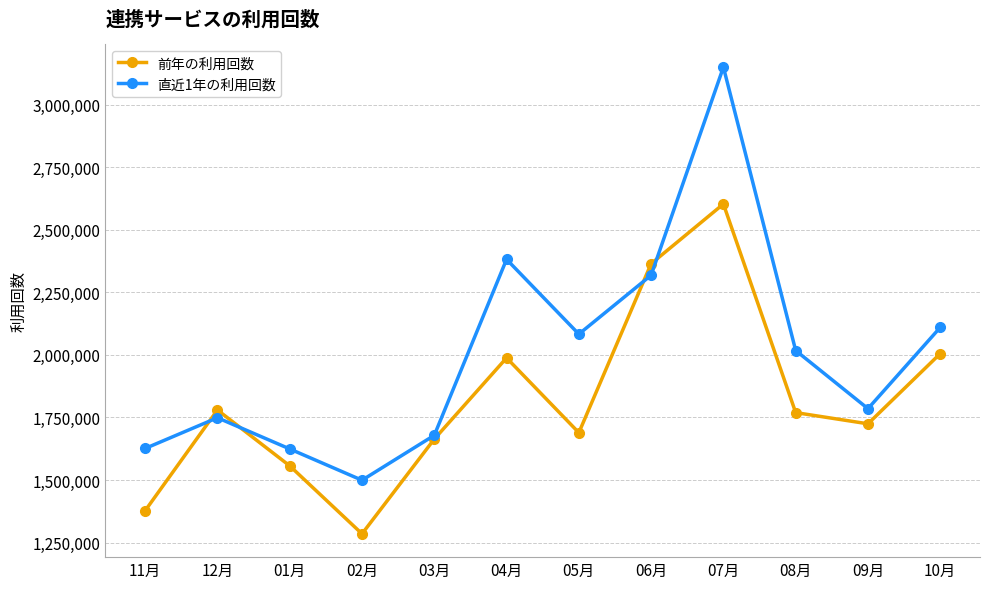

Which series has the largest total across all categories?

直近1年の利用回数